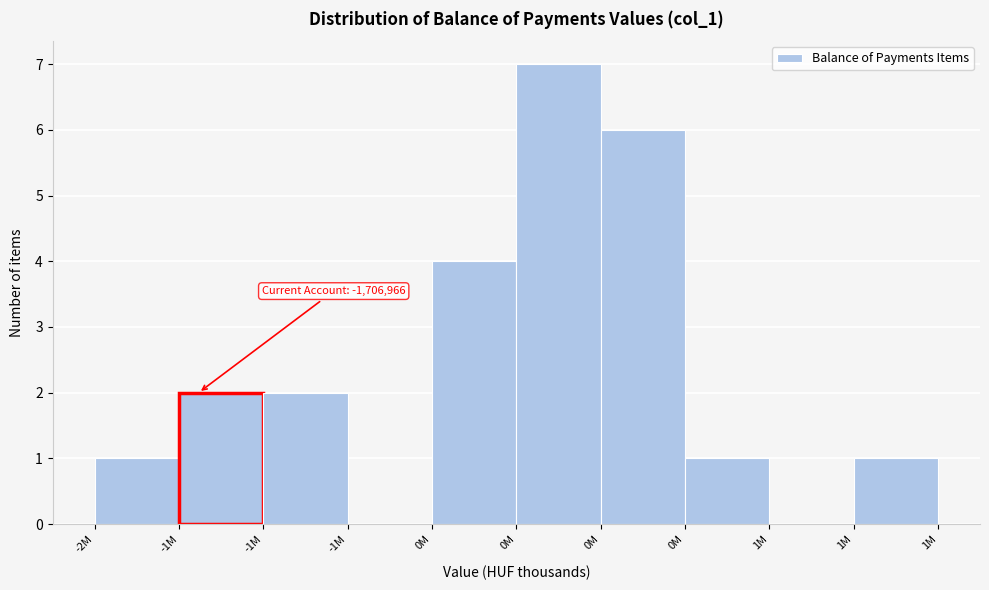

How many series are shown in this chart?

1